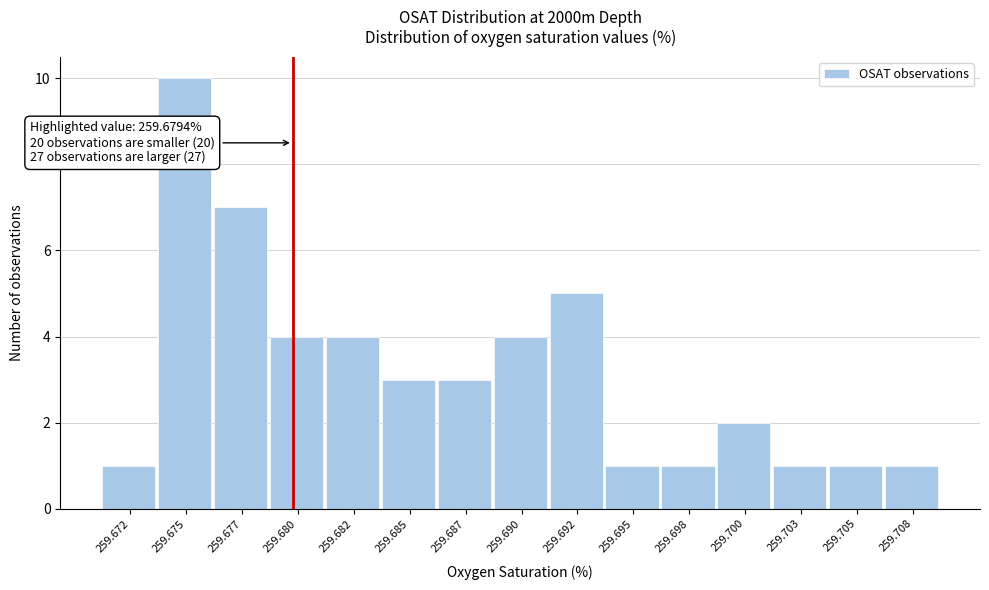

Reading left to right, extract all data points from this chart.

1	10	7	4	4	3	3	4	5	1	1	2	1	1	1